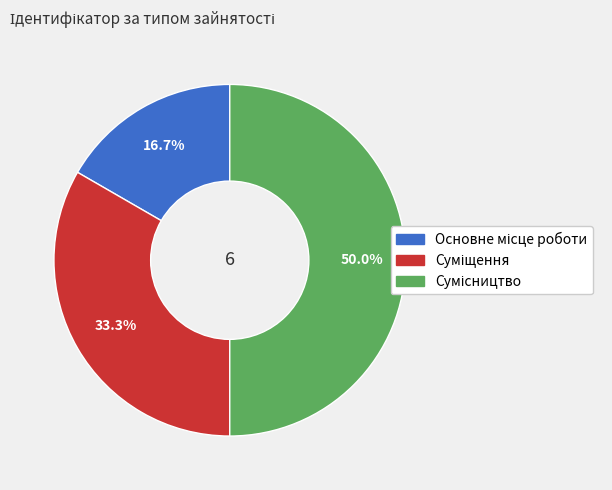

Is it true that Сумісництво is 61% of the pie?

False